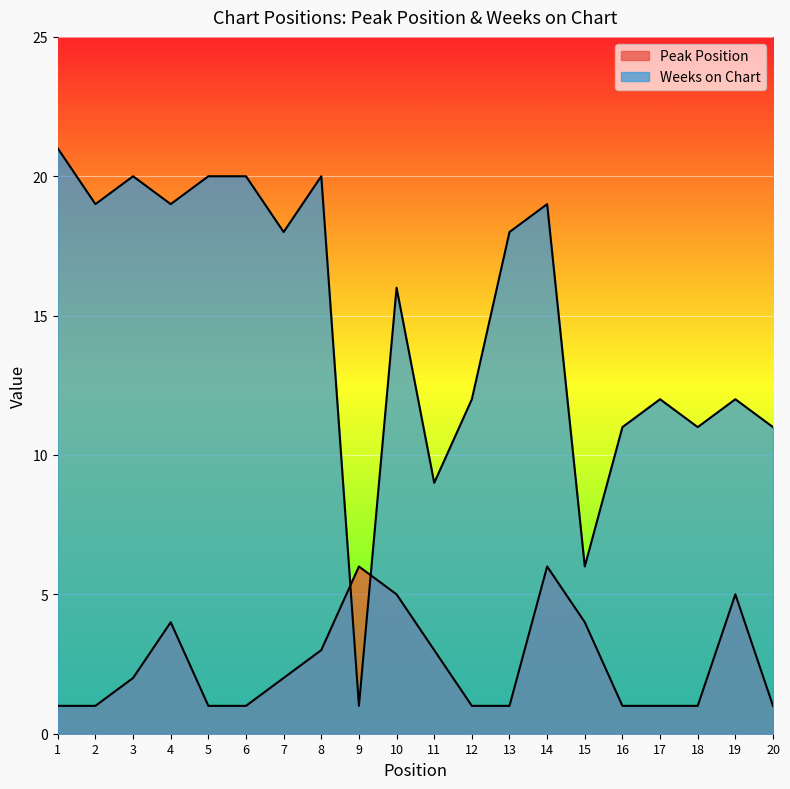

Which category has the highest value in the Peak Position series?

9